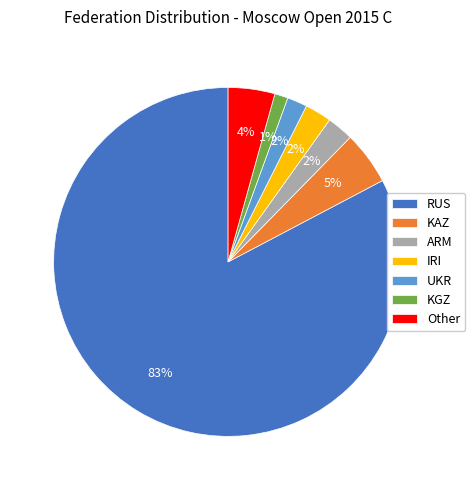

What is the majority slice?

RUS